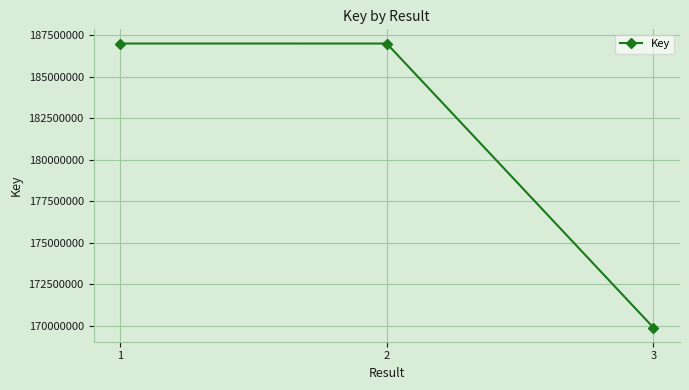

What is the average value?

181292598